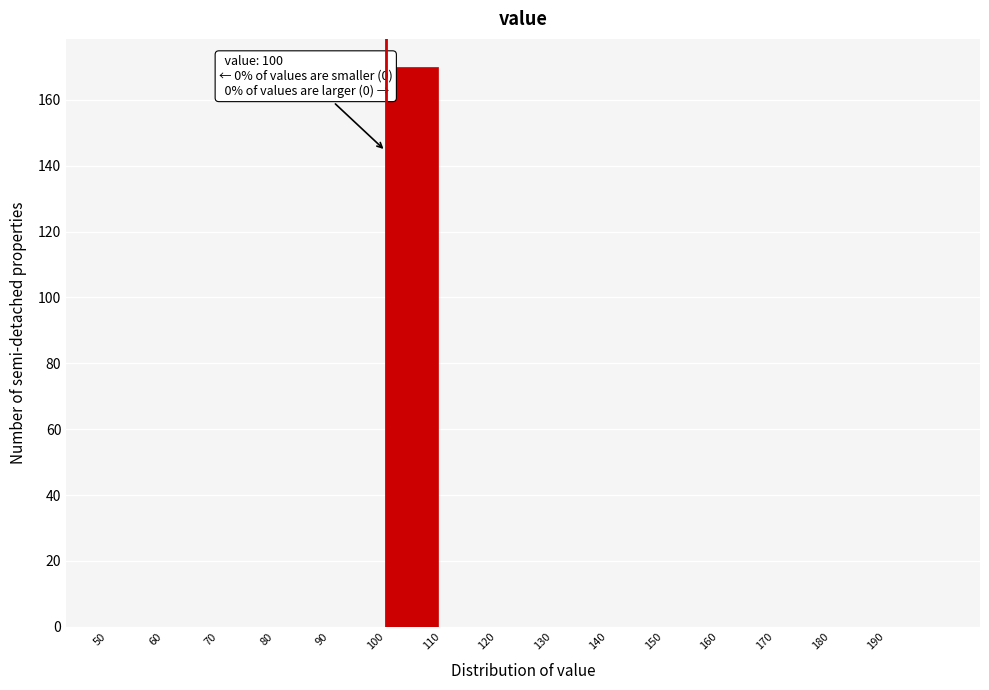

Which range on the x-axis has the tallest bar?

100 to 110